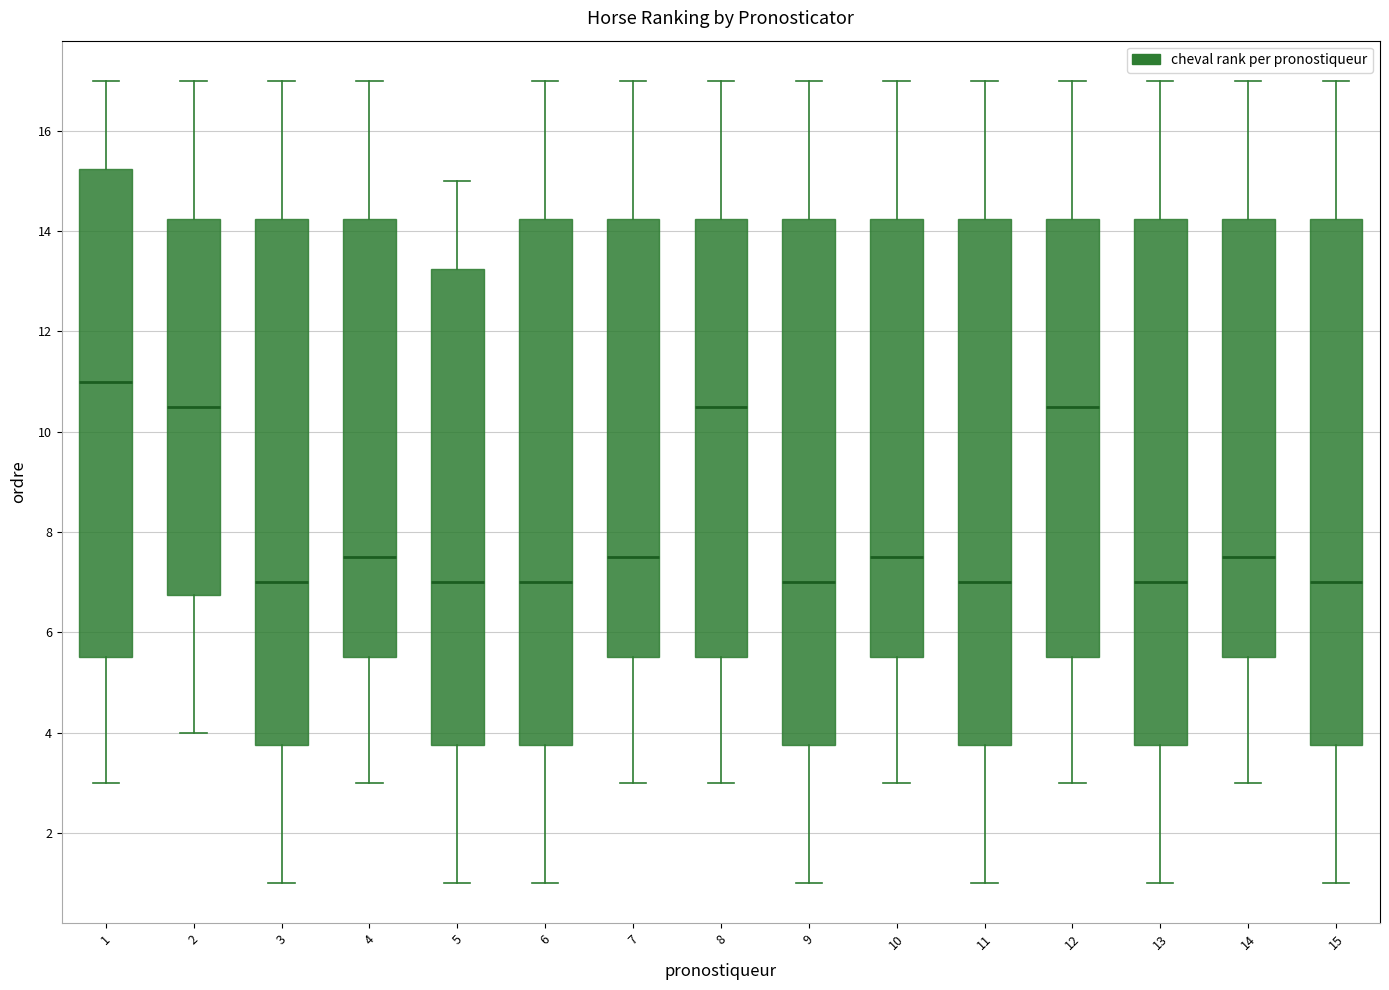

Reading left to right, transcribe this box plot: for each box, give where its median line is, the range the box spans, and where its two whiskers end, as read against the y-axis. The values are not printed on the chart, so give them approximately, as read against the axis.

1: median 11.0, box 5.6 to 15.2, whiskers 3.0 to 17.0
2: median 10.6, box 6.8 to 14.2, whiskers 4.0 to 17.0
3: median 7.0, box 3.8 to 14.2, whiskers 1.0 to 17.0
4: median 7.6, box 5.6 to 14.2, whiskers 3.0 to 17.0
5: median 7.0, box 3.8 to 13.2, whiskers 1.0 to 15.0
6: median 7.0, box 3.8 to 14.2, whiskers 1.0 to 17.0
7: median 7.6, box 5.6 to 14.2, whiskers 3.0 to 17.0
8: median 10.6, box 5.6 to 14.2, whiskers 3.0 to 17.0
9: median 7.0, box 3.8 to 14.2, whiskers 1.0 to 17.0
10: median 7.6, box 5.6 to 14.2, whiskers 3.0 to 17.0
11: median 7.0, box 3.8 to 14.2, whiskers 1.0 to 17.0
12: median 10.6, box 5.6 to 14.2, whiskers 3.0 to 17.0
13: median 7.0, box 3.8 to 14.2, whiskers 1.0 to 17.0
14: median 7.6, box 5.6 to 14.2, whiskers 3.0 to 17.0
15: median 7.0, box 3.8 to 14.2, whiskers 1.0 to 17.0